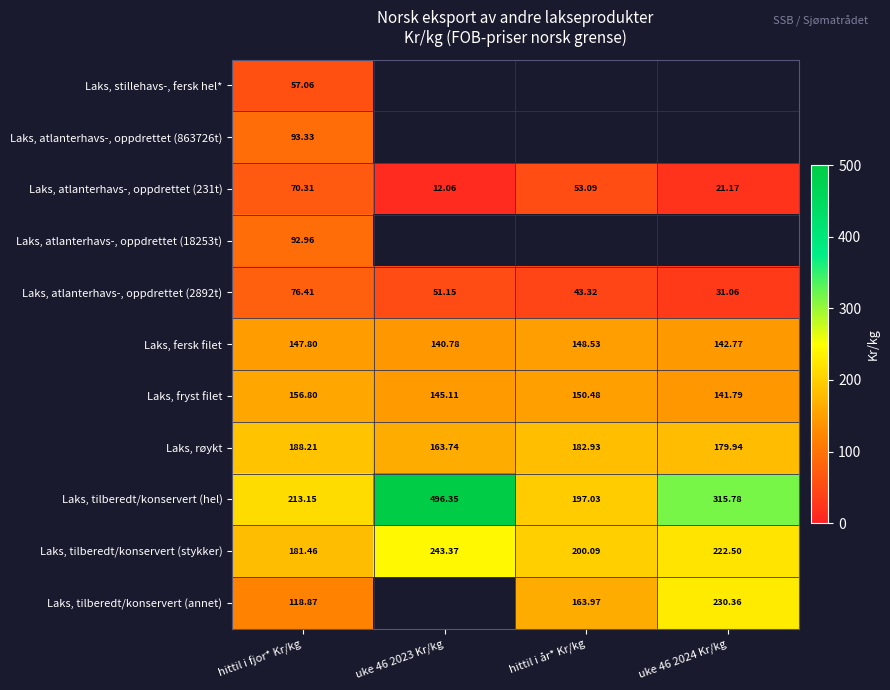

True or false: Laks, atlanterhavs-, oppdrettet (863726t) has a value of 22.6 at hittil i fjor* Kr/kg.

False